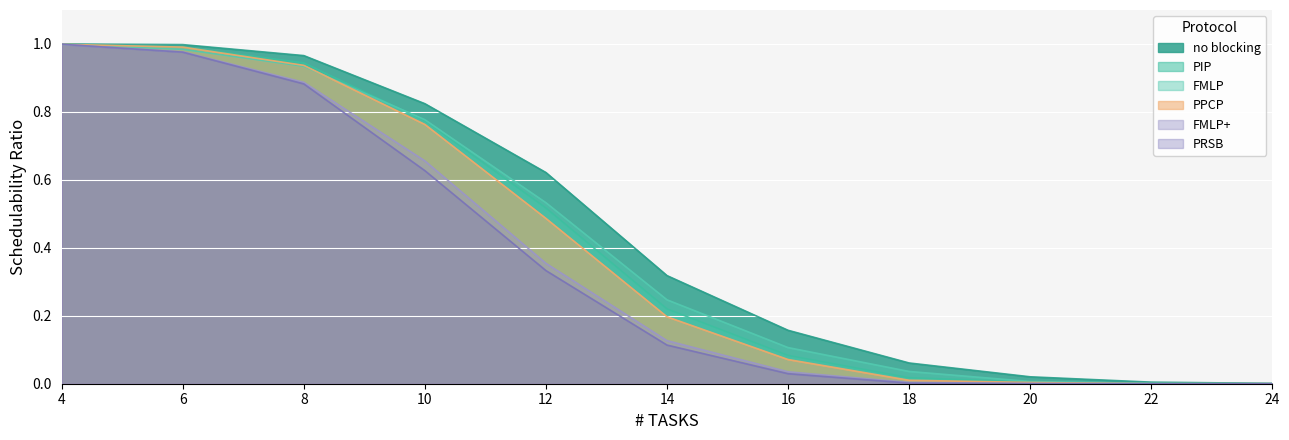

Reading left to right, what are all the values shown in this chart?

no blocking: 4=1.0	6=1.0	8=1.0	10=0.8	12=0.6	14=0.3	16=0.2	18=0.1	20=0.0	22=0.0	24=0.0
PIP: 4=1.0	6=1.0	8=0.9	10=0.8	12=0.5	14=0.2	16=0.1	18=0.0	20=0.0	22=0.0	24=0.0
FMLP: 4=1.0	6=1.0	8=0.9	10=0.8	12=0.5	14=0.2	16=0.1	18=0.0	20=0.0	22=0.0	24=0.0
PPCP: 4=1.0	6=1.0	8=0.9	10=0.8	12=0.5	14=0.2	16=0.1	18=0.0	20=0.0	22=0.0	24=0.0
FMLP+: 4=1.0	6=1.0	8=0.9	10=0.7	12=0.4	14=0.1	16=0.0	18=0.0	20=0.0	22=0.0	24=0.0
PRSB: 4=1.0	6=1.0	8=0.9	10=0.6	12=0.3	14=0.1	16=0.0	18=0.0	20=0.0	22=0.0	24=0.0